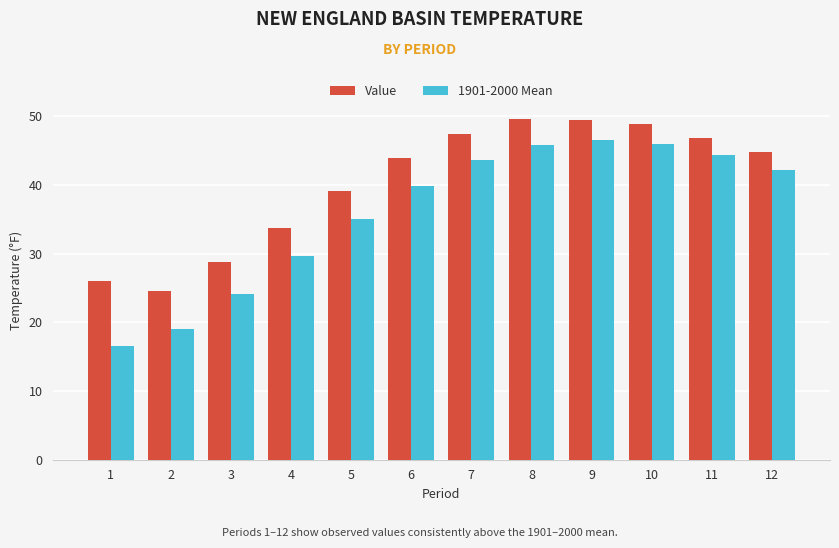

How many categories are shown in the chart?

12